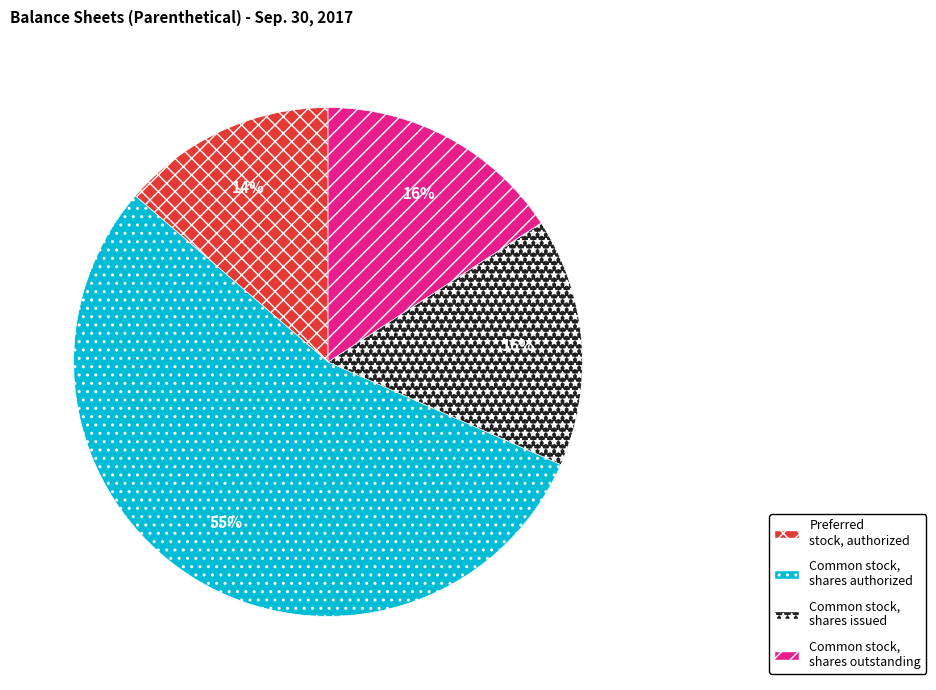

Is there any slice that represents more than half of the pie?

Yes